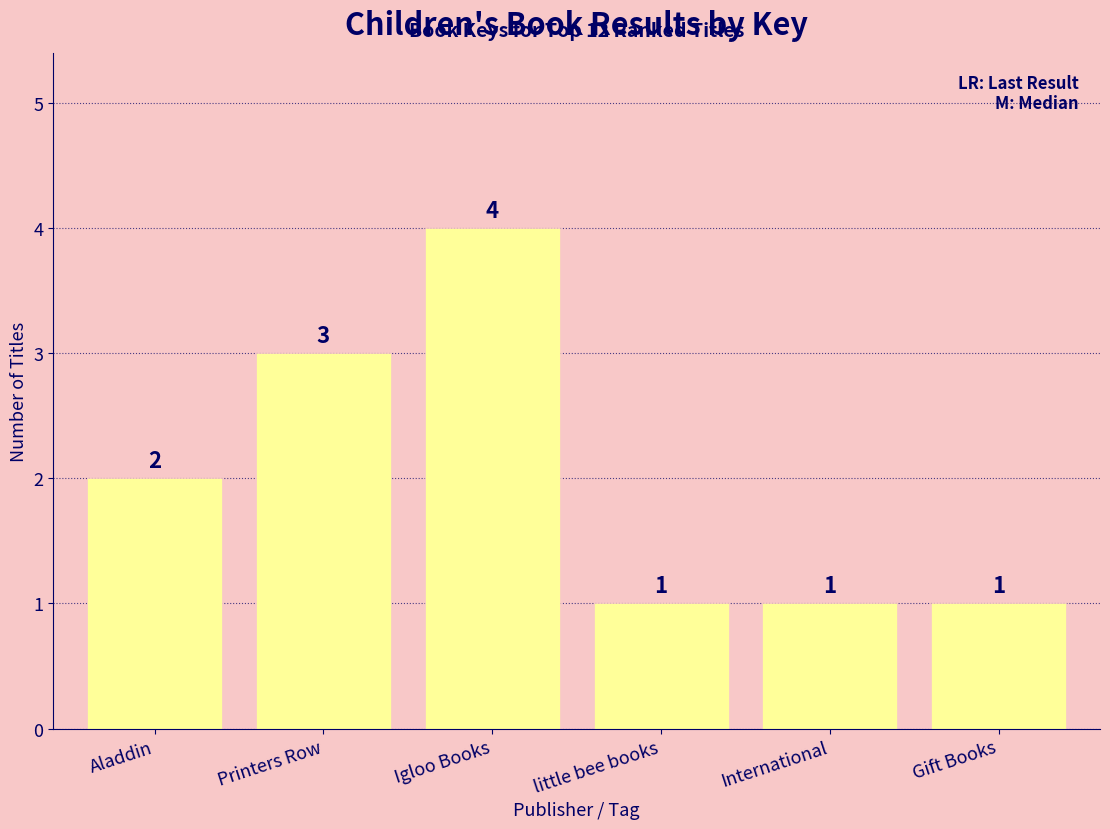

Where is the data nearest to the value 2?

Aladdin